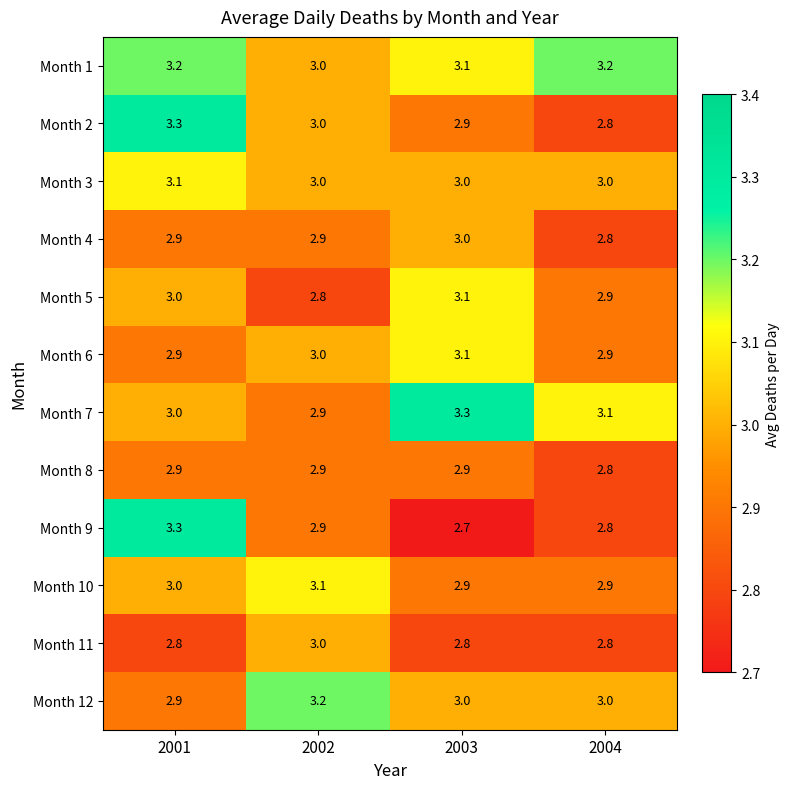

What is the spread (max minus min) of values at 2001?

0.5